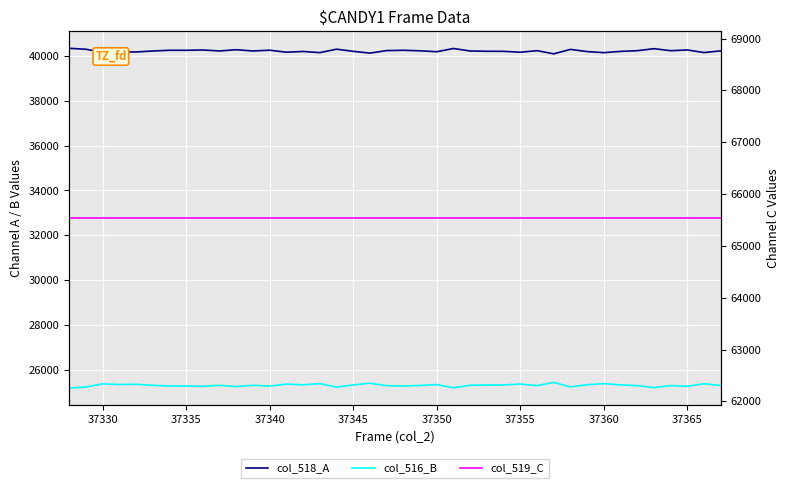

True or false: col_518_A and col_516_B intersect in this chart.

False